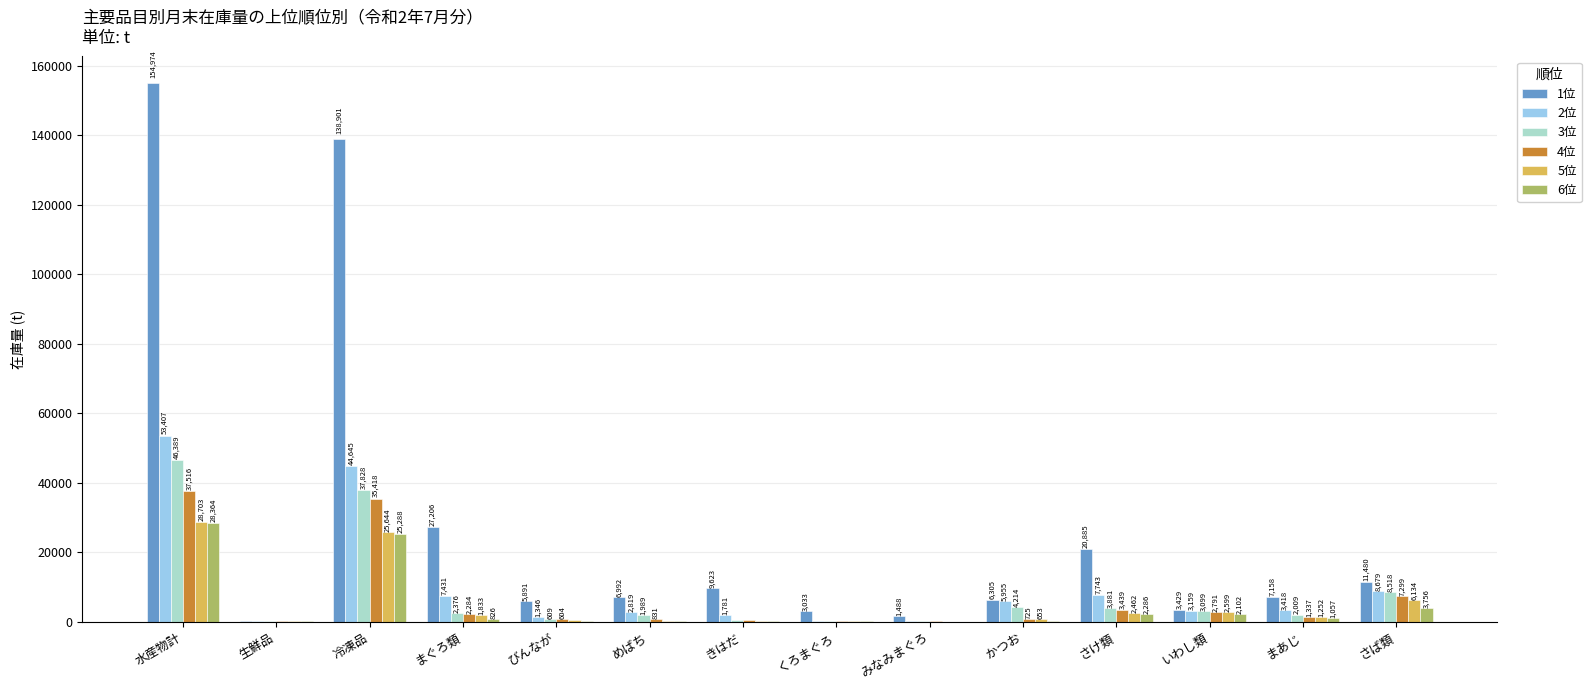

The value of 1位 at さば類 is 11480.0. True or false?

True